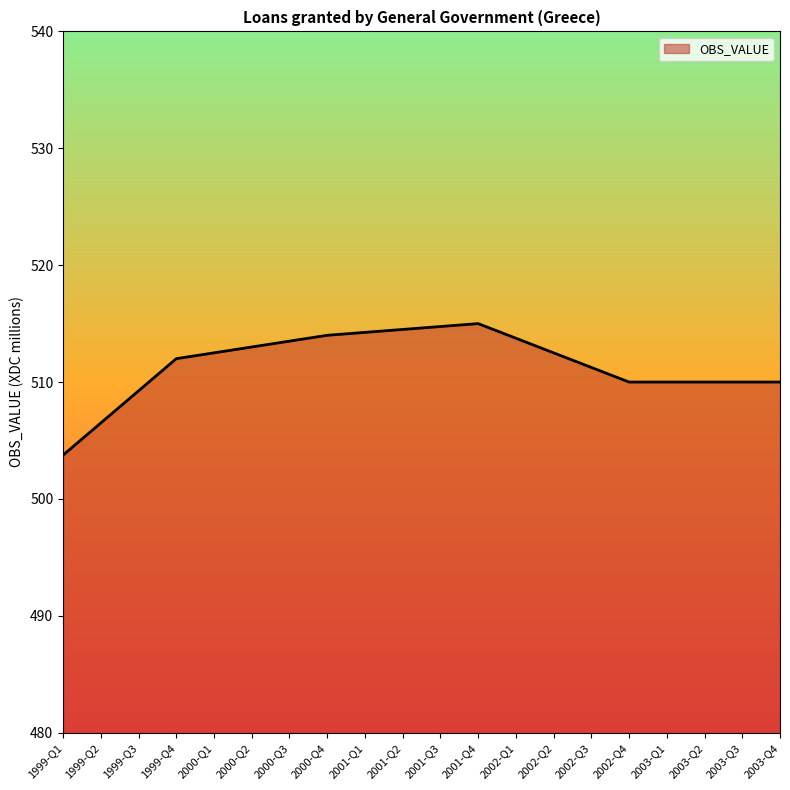

What is the average value?

511.5